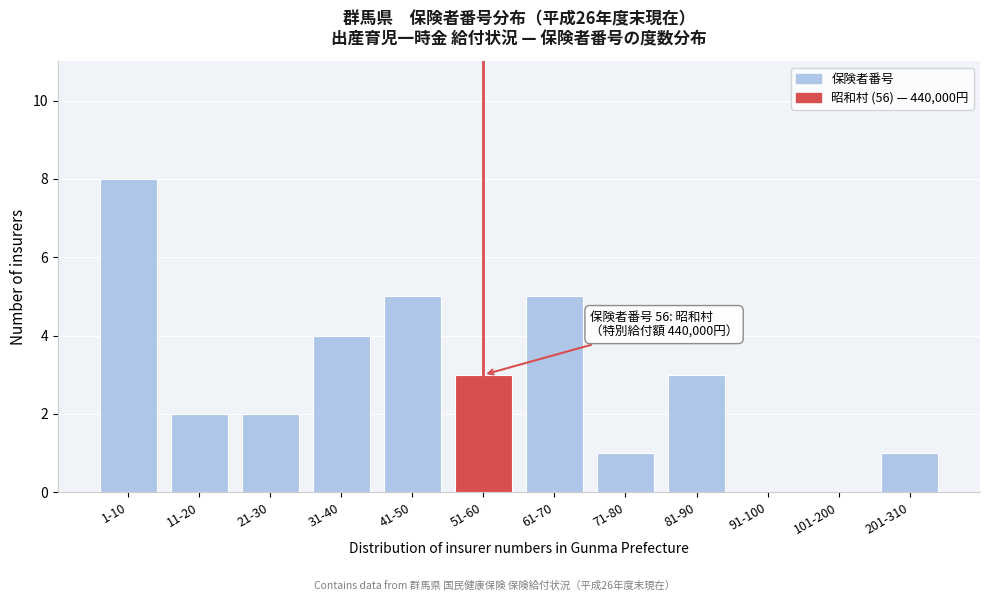

Reading left to right, extract all data points from this chart.

1-10=8	11-20=2	21-30=2	31-40=4	41-50=5	51-60=3	61-70=5	71-80=1	81-90=3	91-100=0	101-200=0	201-310=1